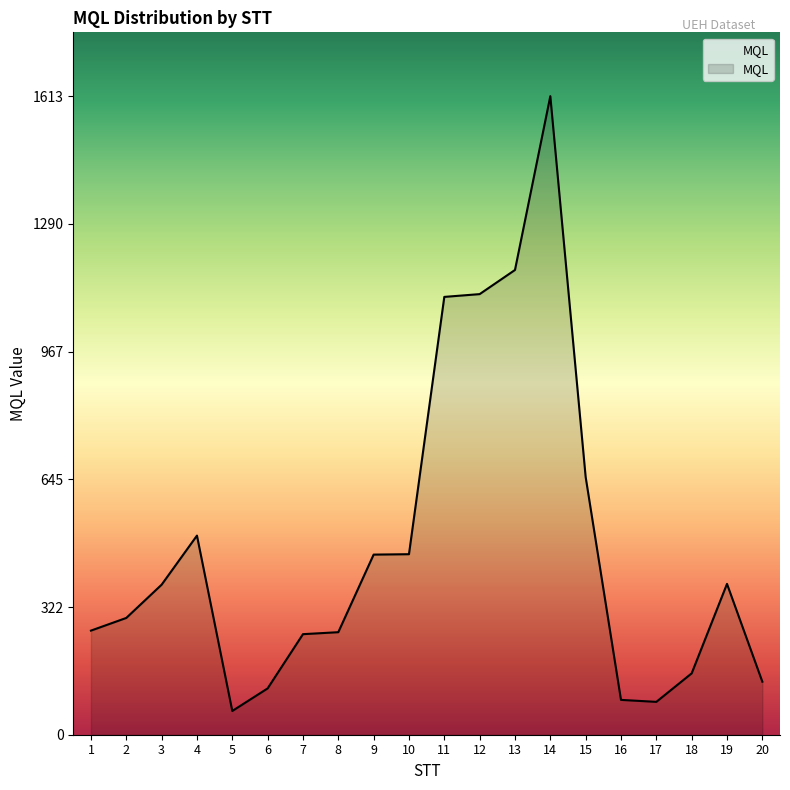

Where is the first local maximum?

4